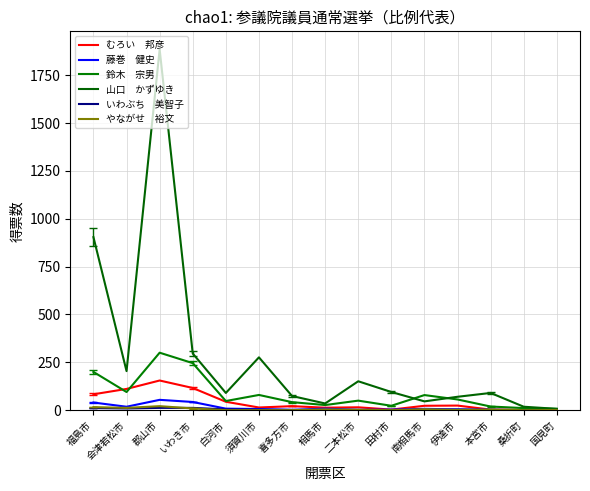

How many lines are shown in the chart?

6